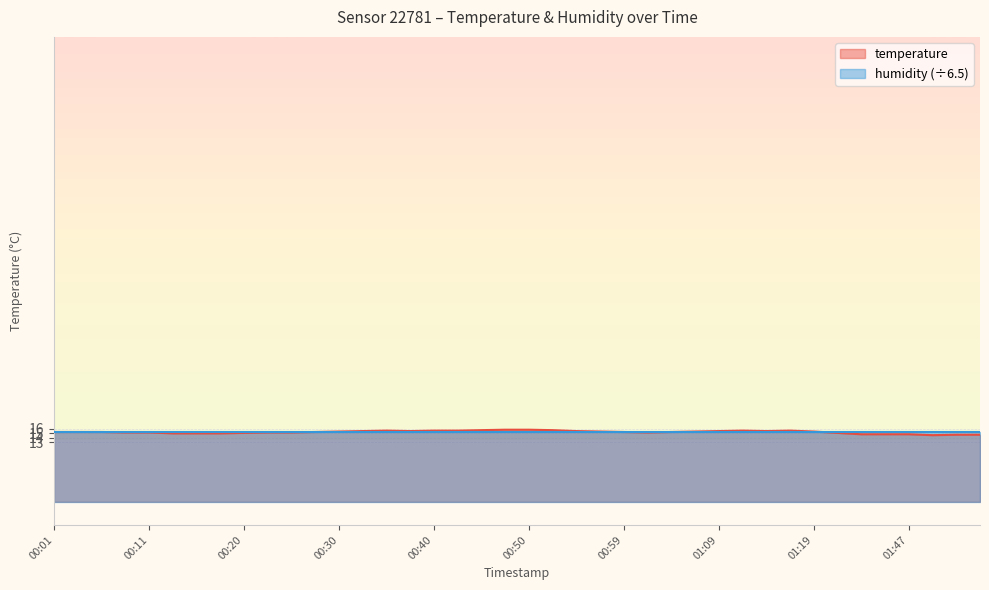

What is the value of the 24th point from the left?

15.4